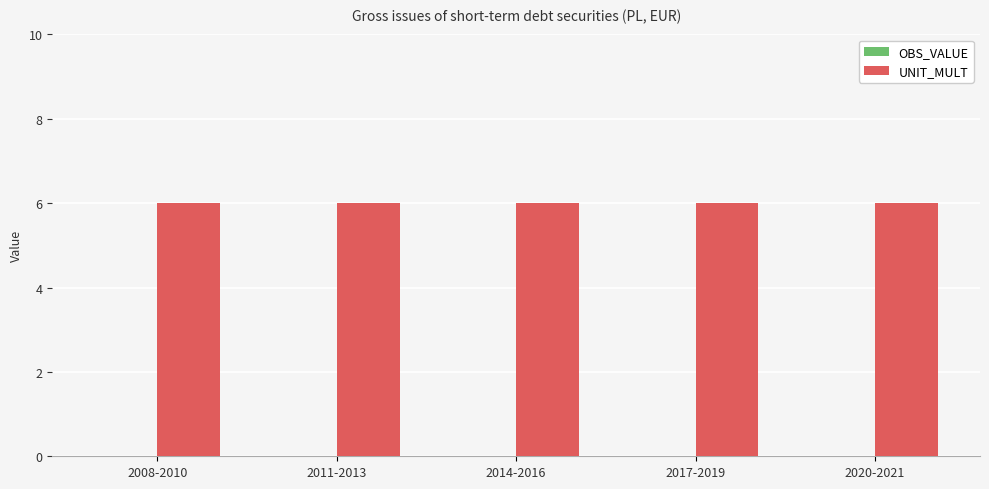

Reading right to left, list all the values displayed in this chart.

OBS_VALUE: 2020-2021=0	2017-2019=0	2014-2016=0	2011-2013=0	2008-2010=0
UNIT_MULT: 2020-2021=6	2017-2019=6	2014-2016=6	2011-2013=6	2008-2010=6